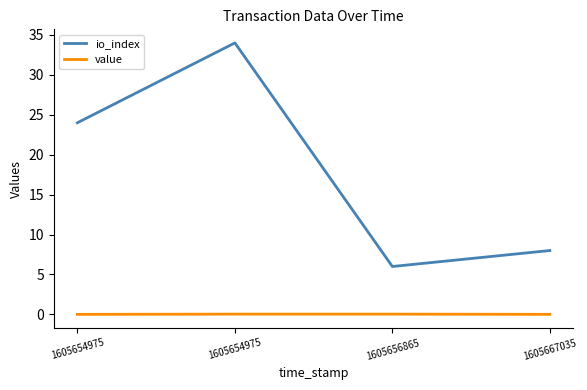

Which category has the lowest value in the io_index series?

1605656865